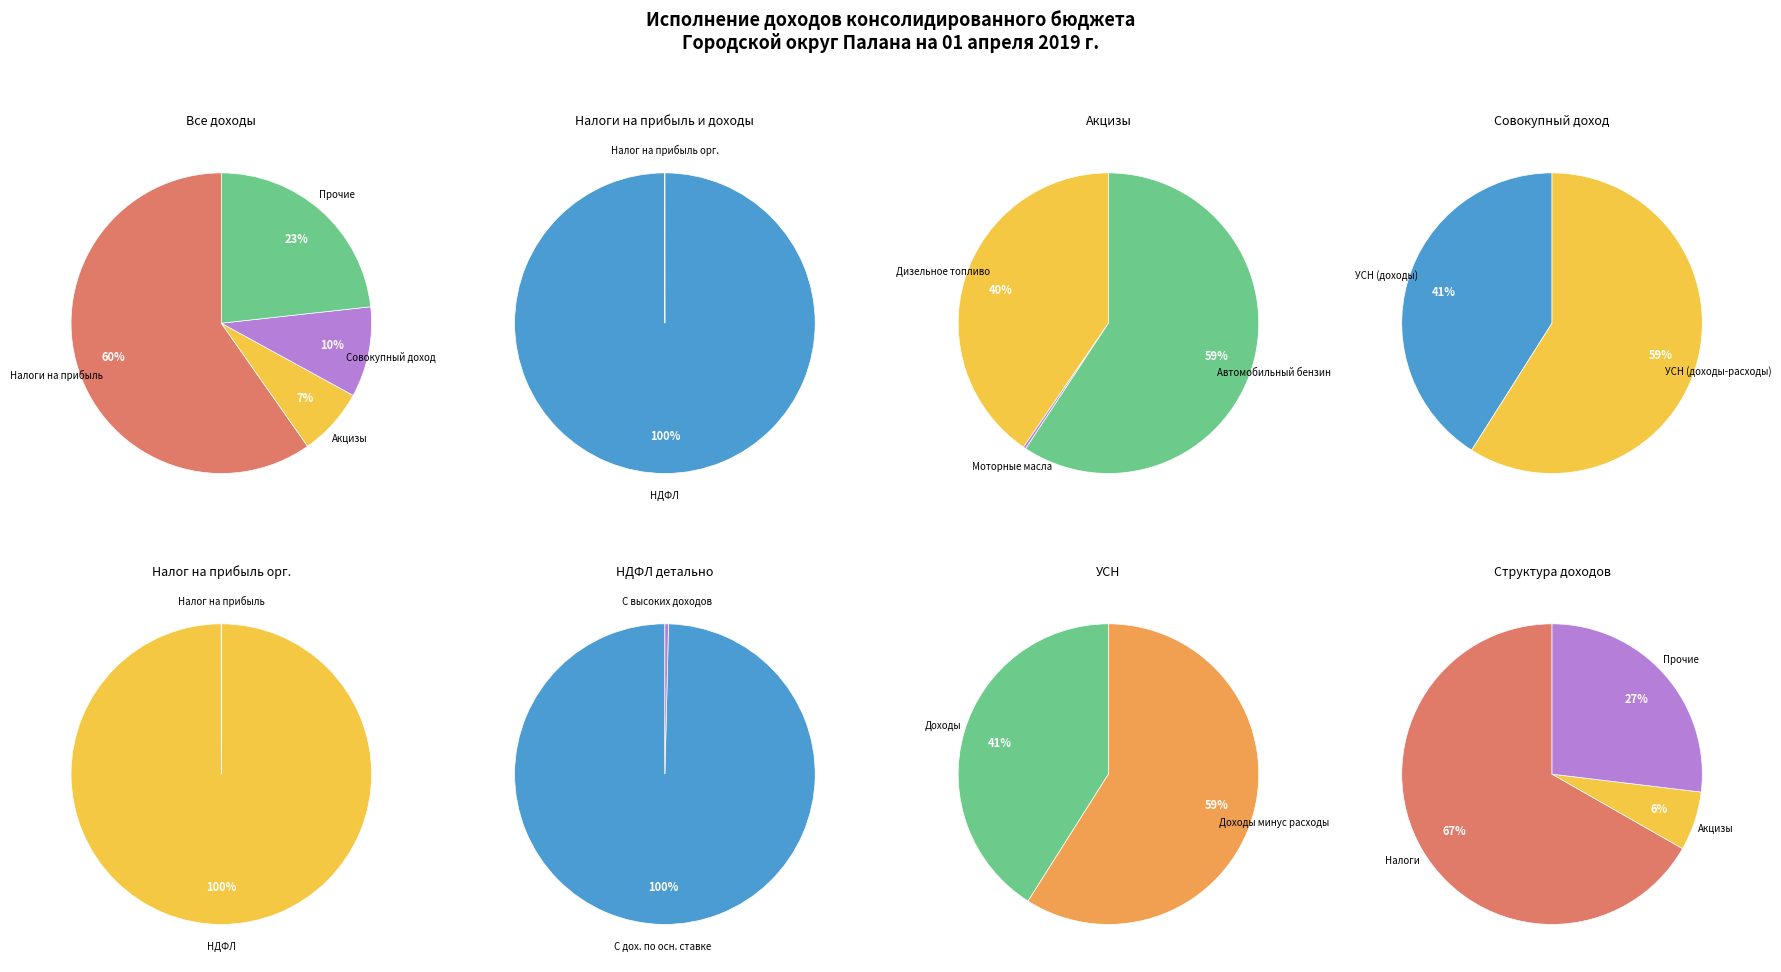

Does any single category account for the majority?

Yes